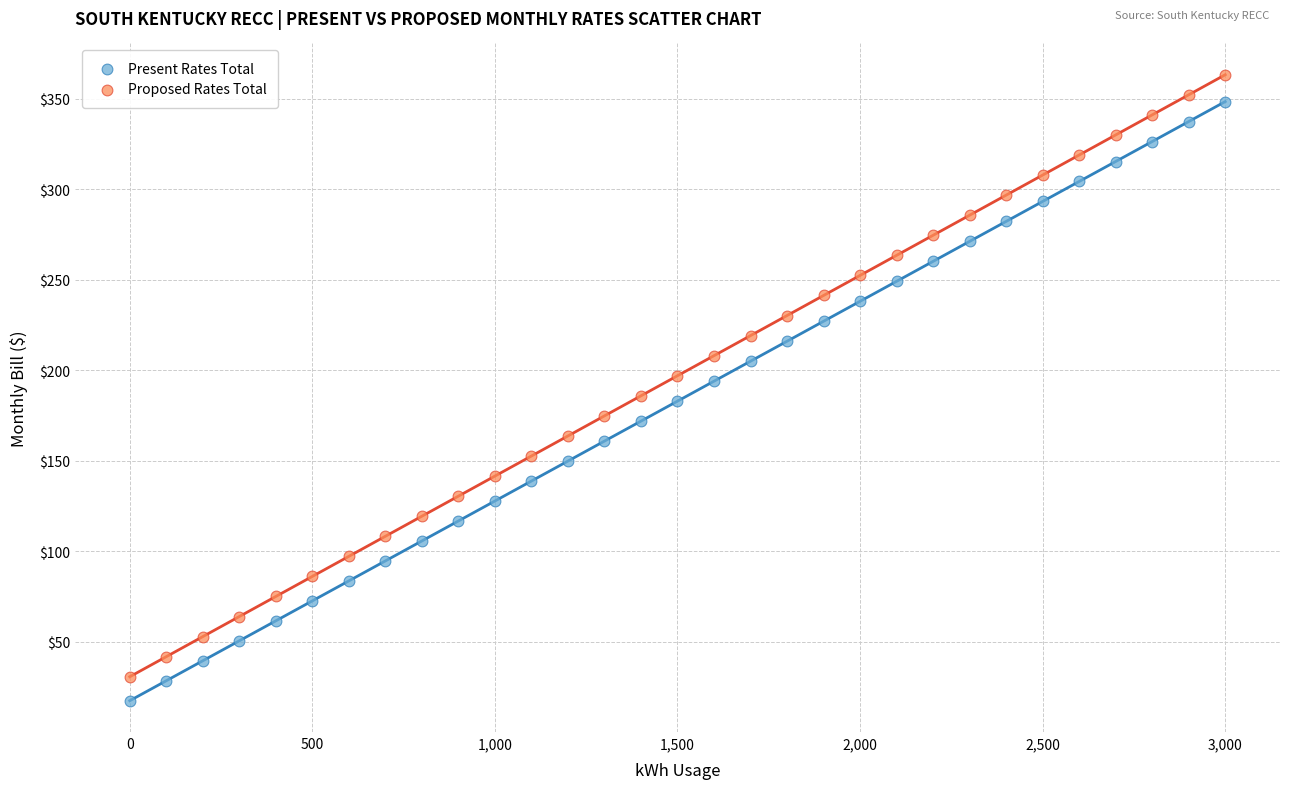

Which series has the widest spread of Y values?

Proposed Rates Total